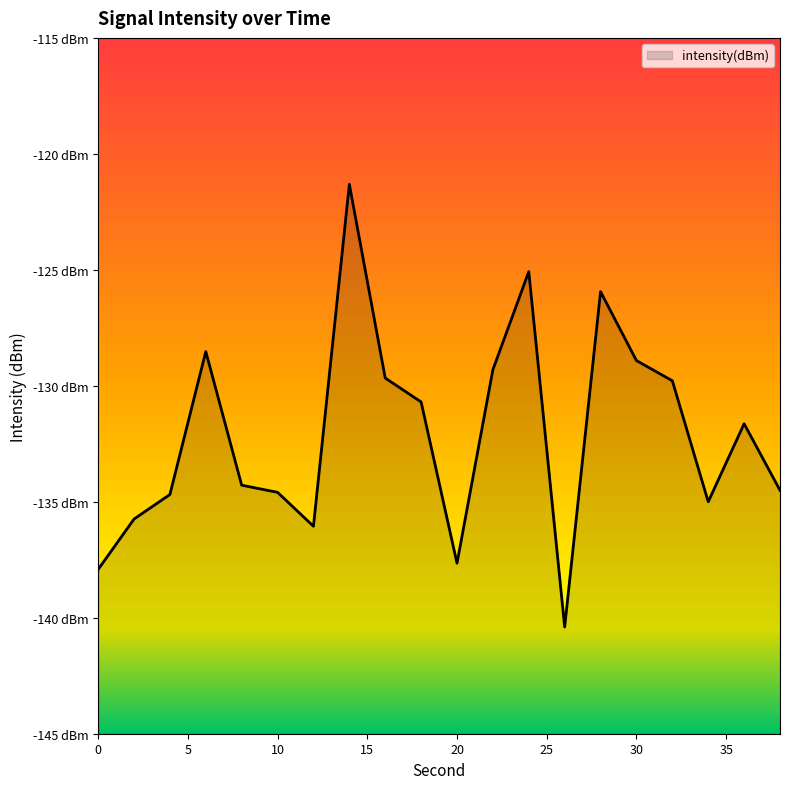

The chart shows a value of -125.1 at 24. True or false?

True